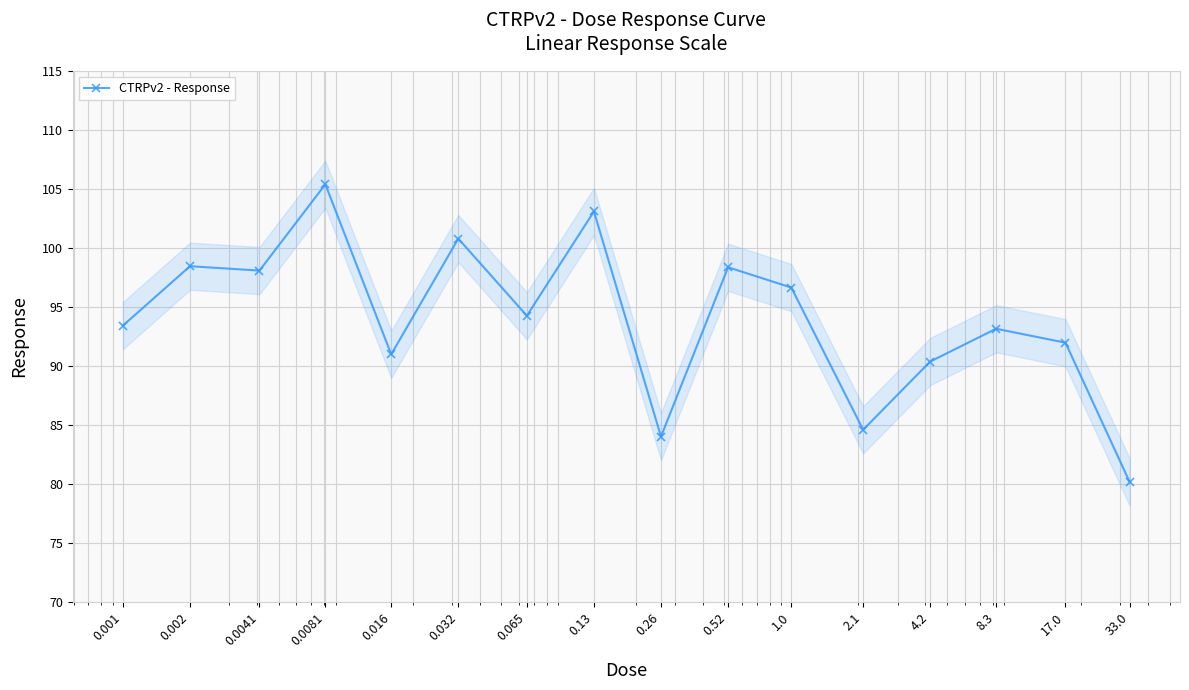

How many points are lower than both their immediate neighbors (excluding endpoints)?

5